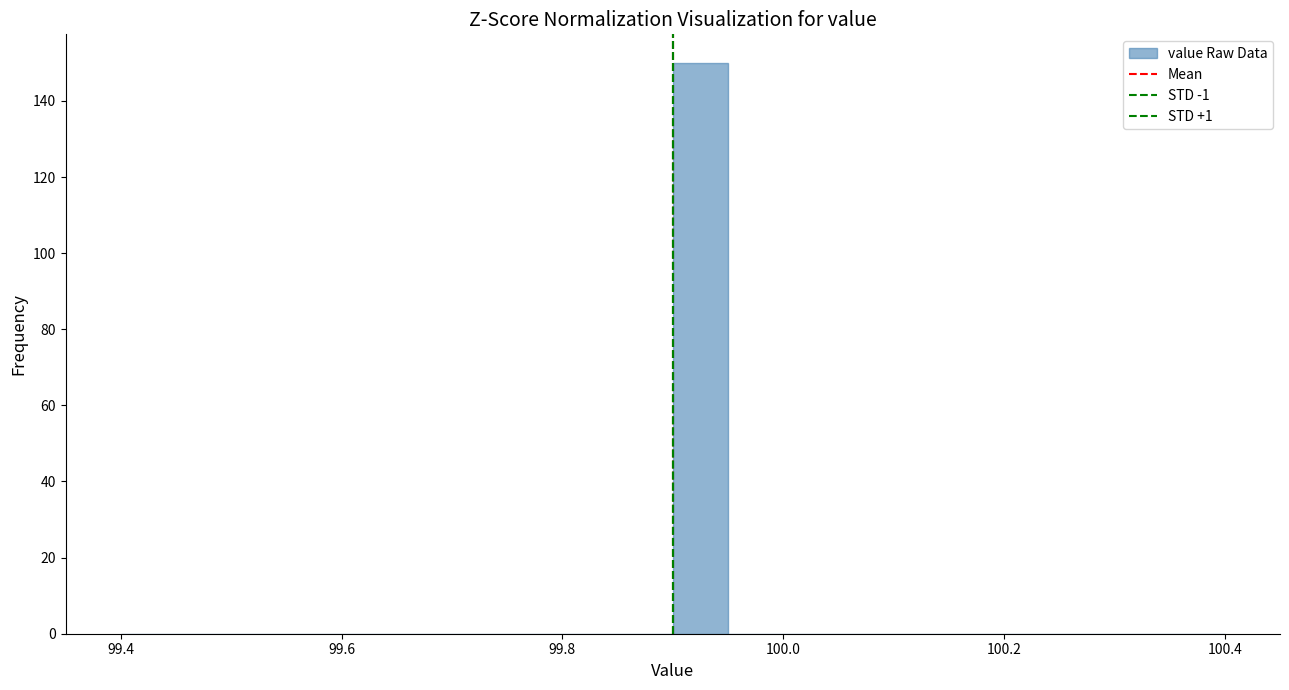

Around what value on the x-axis is the tallest bar? Give the approximate position of its centre, as read against the axis.

99.92